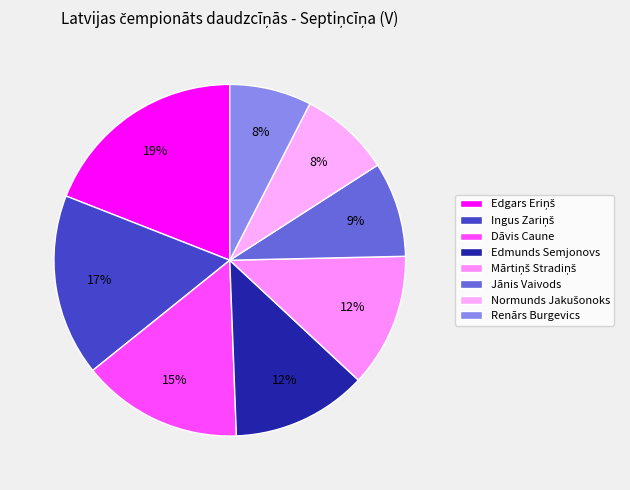

To the nearest percent, what is the average slice percentage?

12%